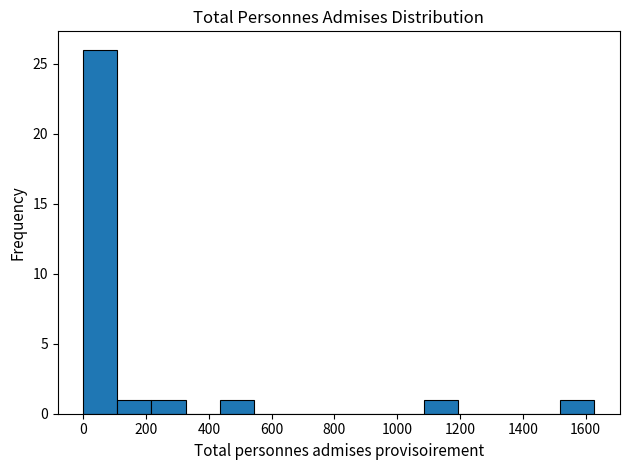

Which range on the x-axis has the tallest bar?

0 to 100